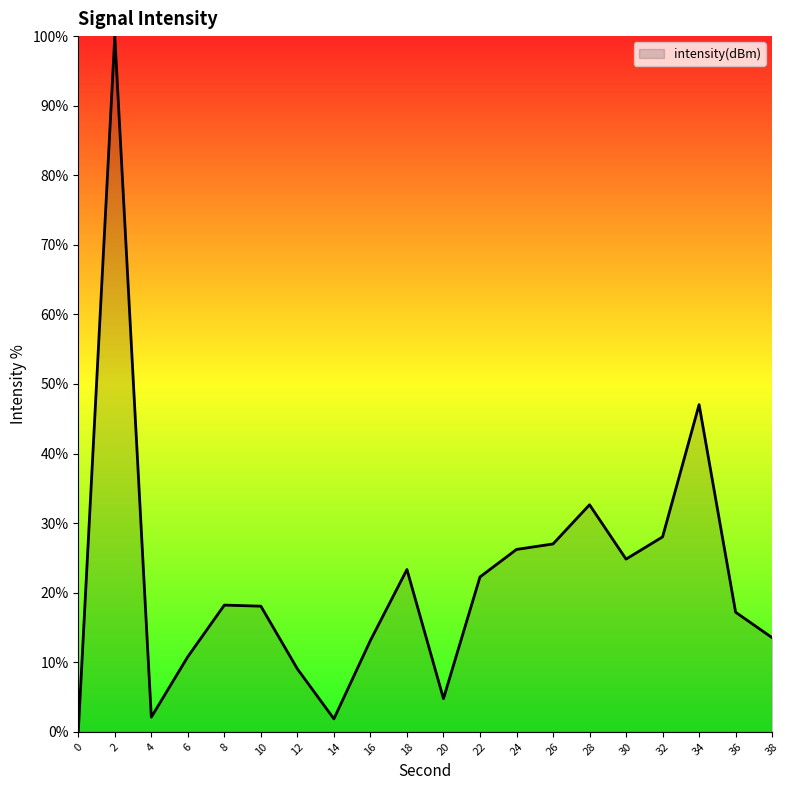

What is the difference between the values at 16 and 0?

13.1